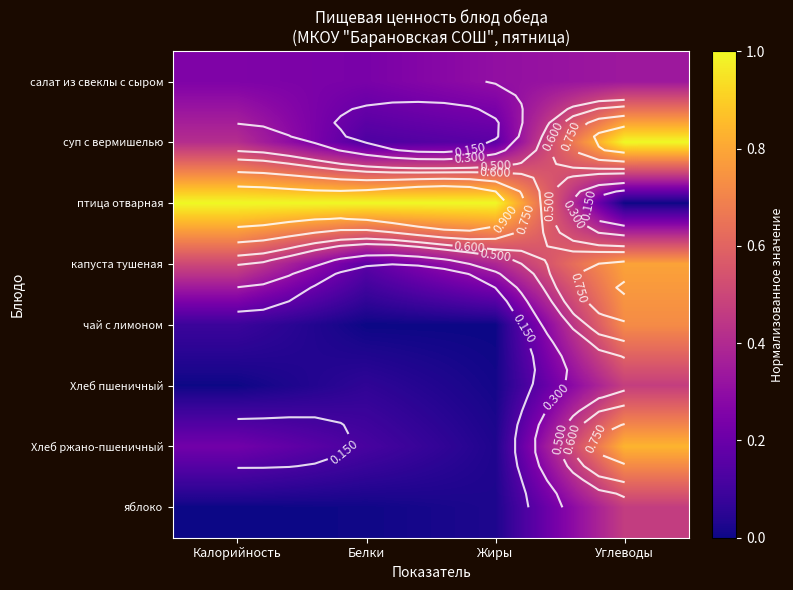

How many values in яблоко are above zero?

3